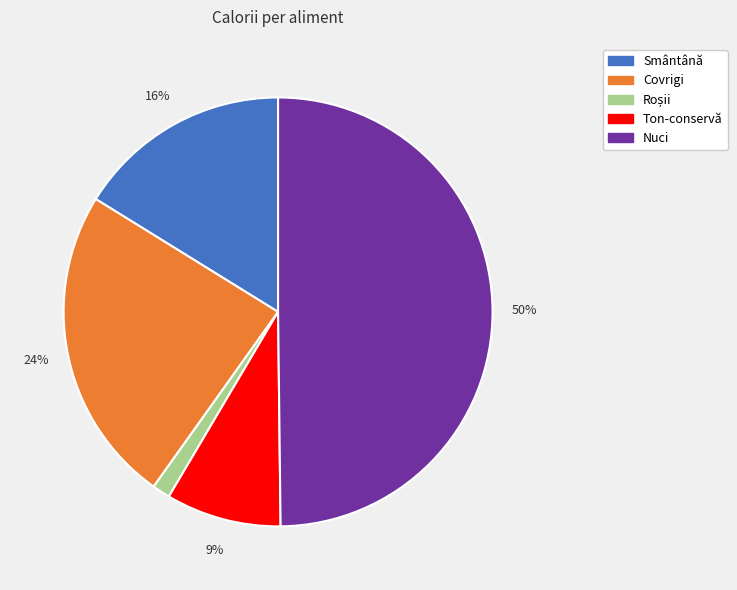

To the nearest percent, what is the combined percentage of Covrigi and Ton-conservă?

33%